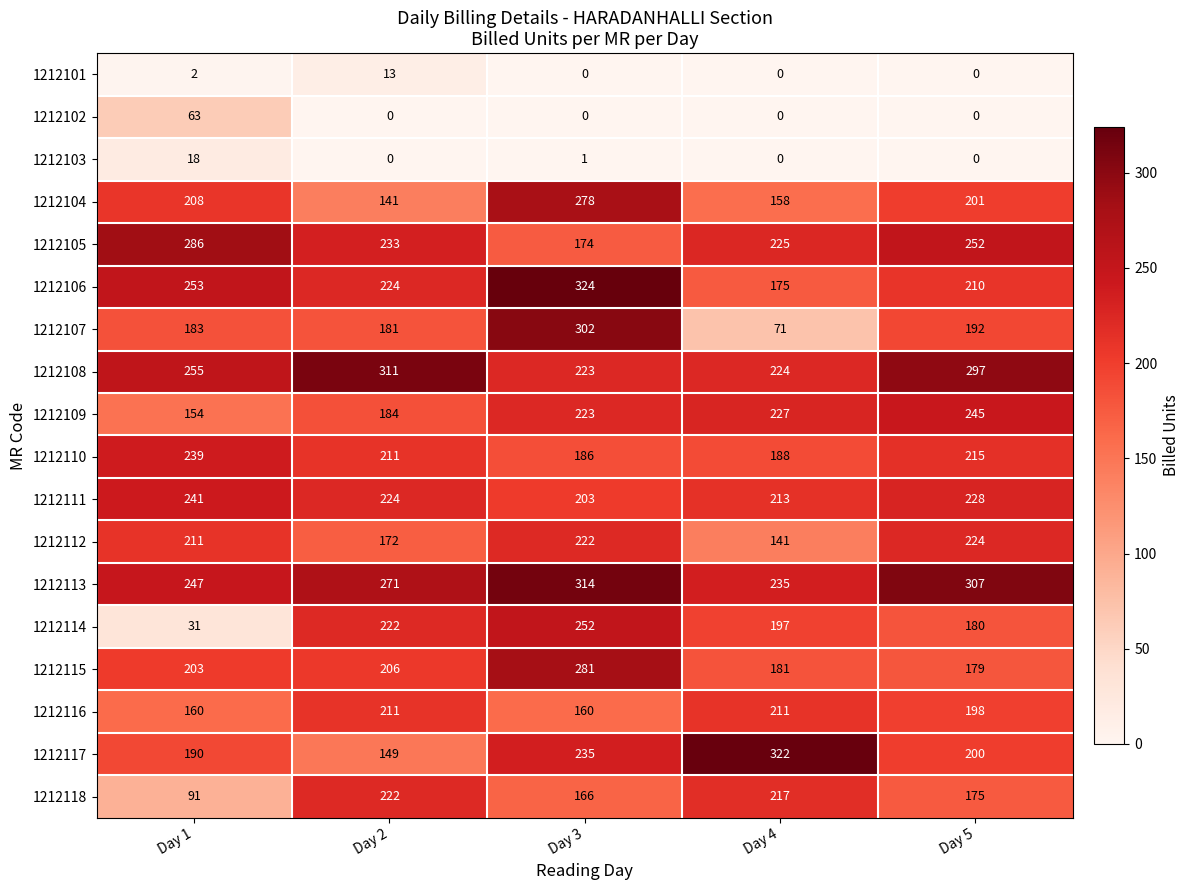

The 1212107 series shows 181 at Day 2. True or false?

True